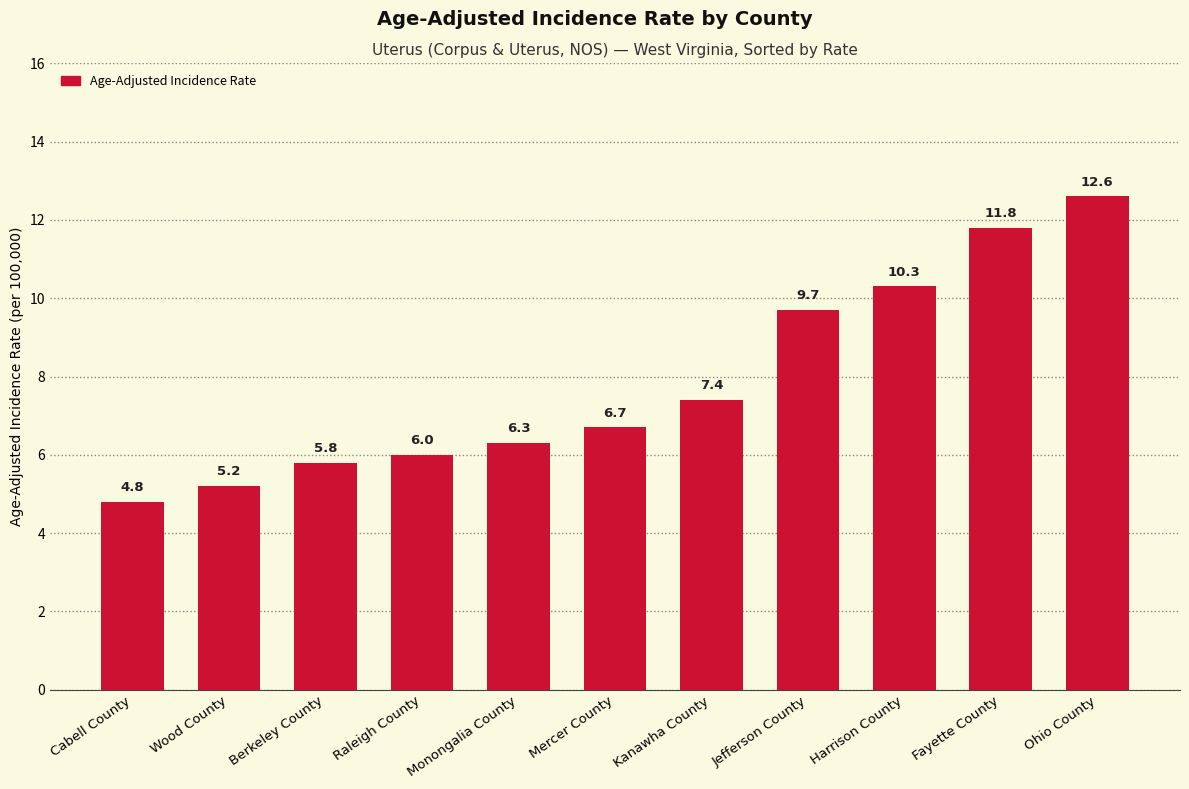

How many data points are less than 6?

3